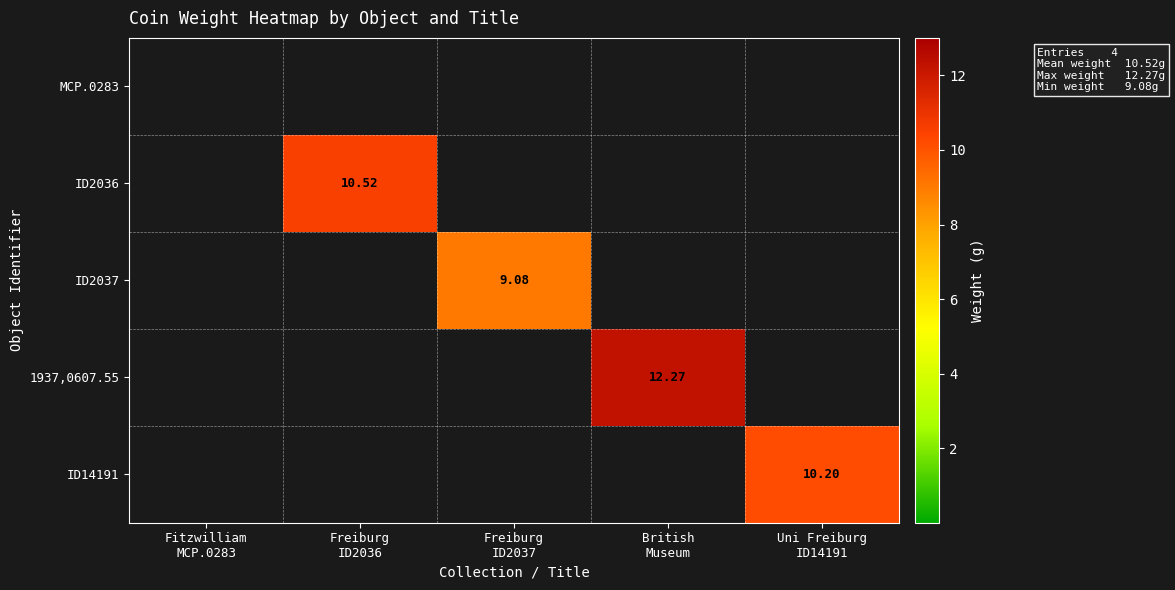

How many data points does each series have?

5